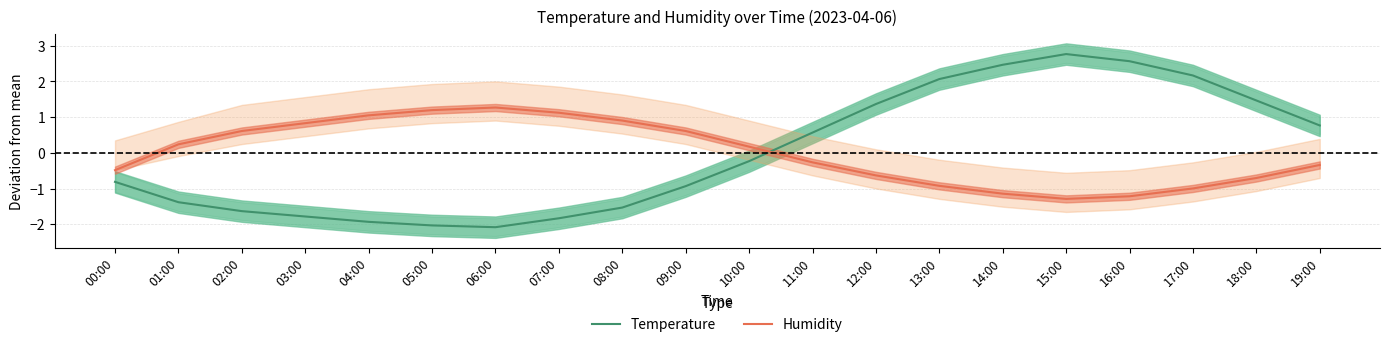

Which series changed the most between 07:00 and 10:00?

Temperature